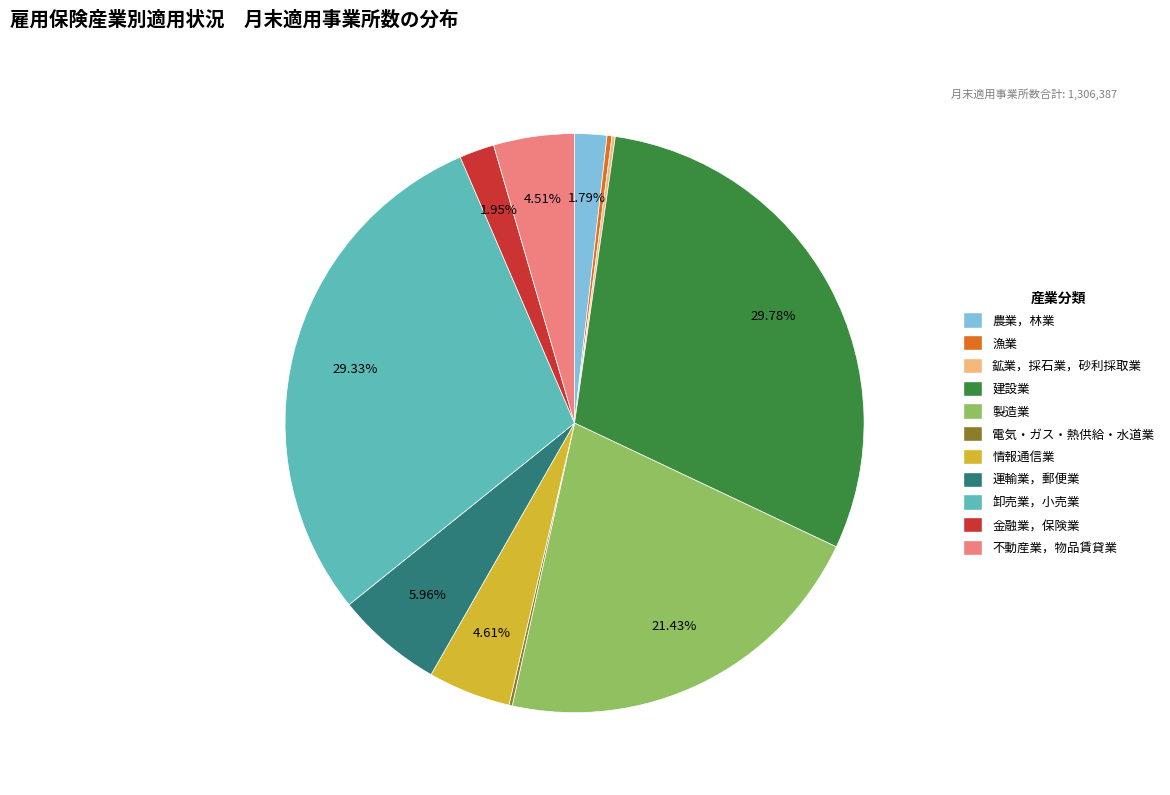

To the nearest percent, what is the average slice percentage?

9%